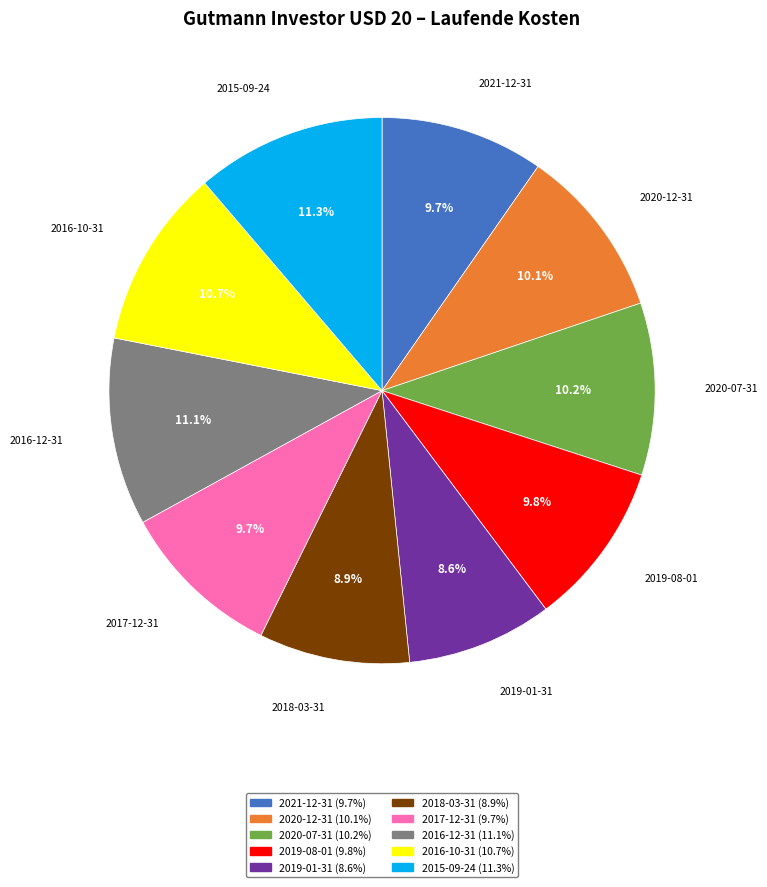

Is it true that 2019-01-31 is 9% of the pie?

True